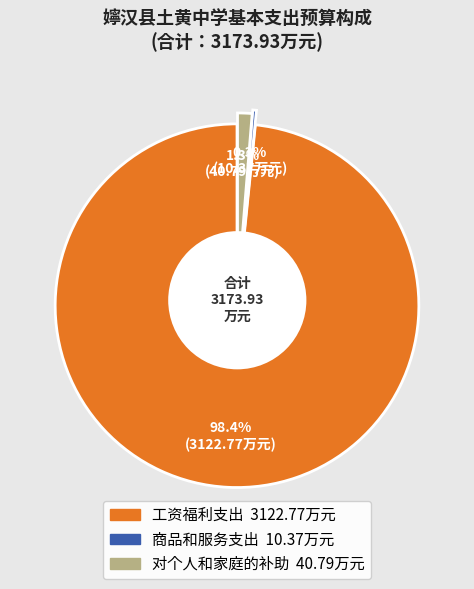

What is the total percentage of 商品和服务支出 and 对个人和家庭的补助?

1.6%